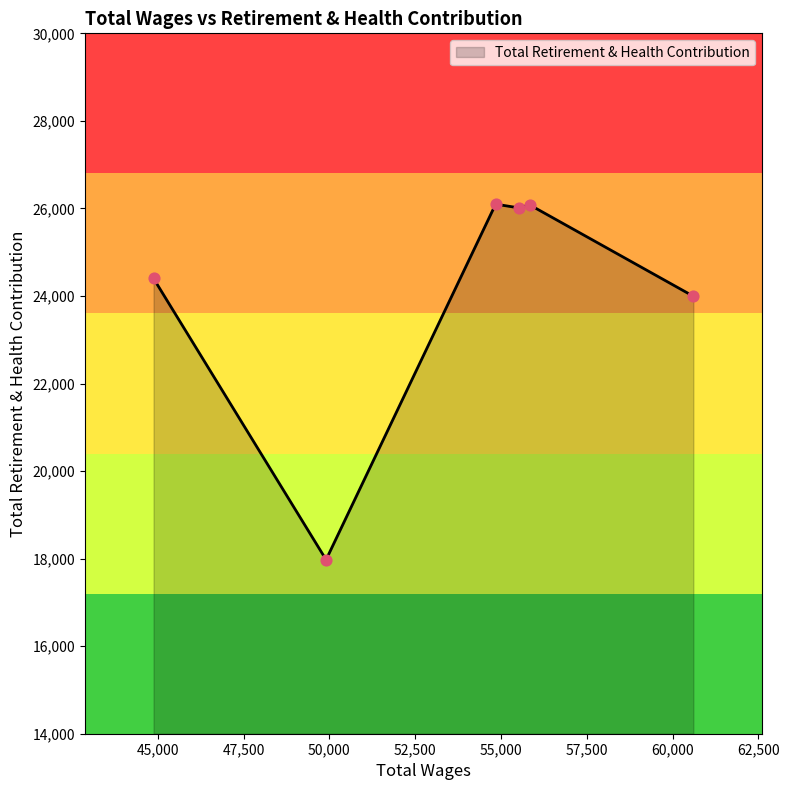

What is the difference between the maximum and second lowest values?

2104